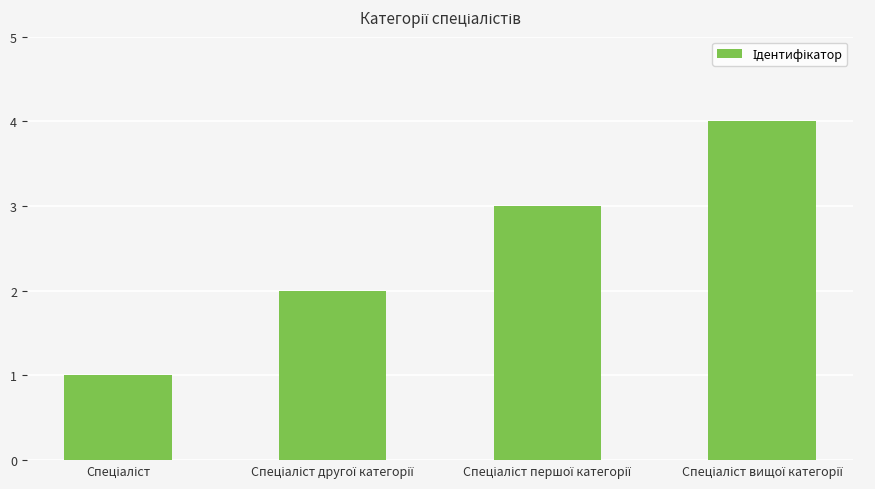

Count the values in the range 2 to 4.

3